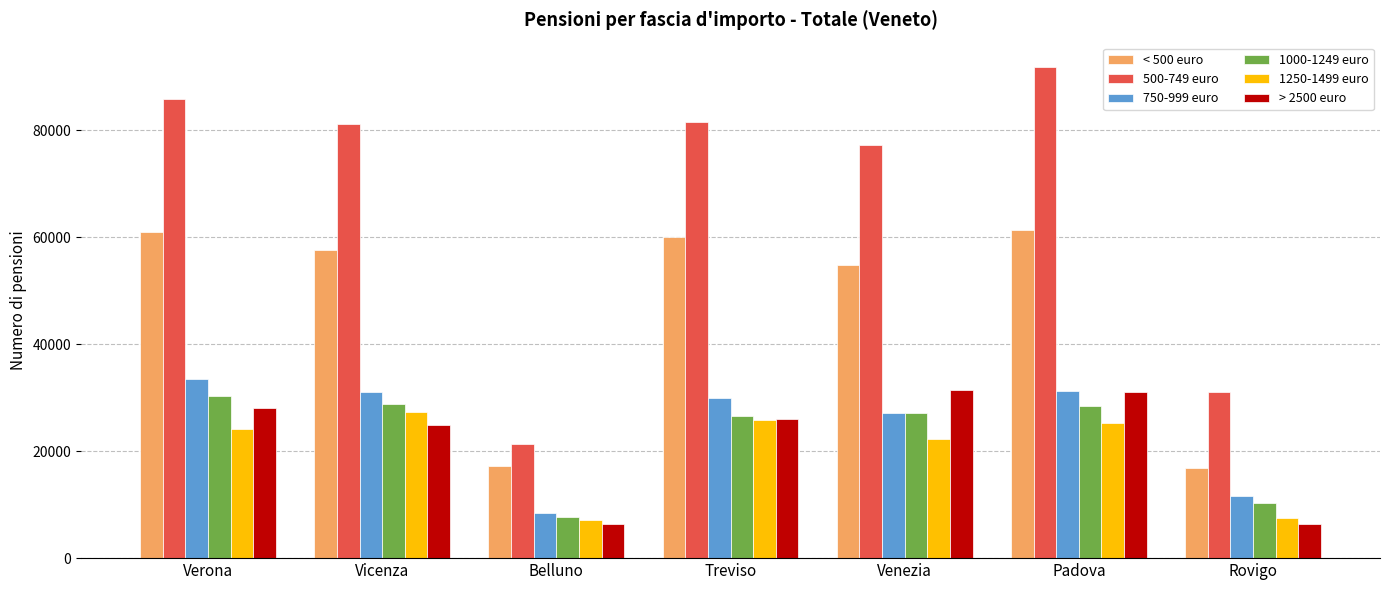

How many data points in 500-749 euro are less than 81076?

3